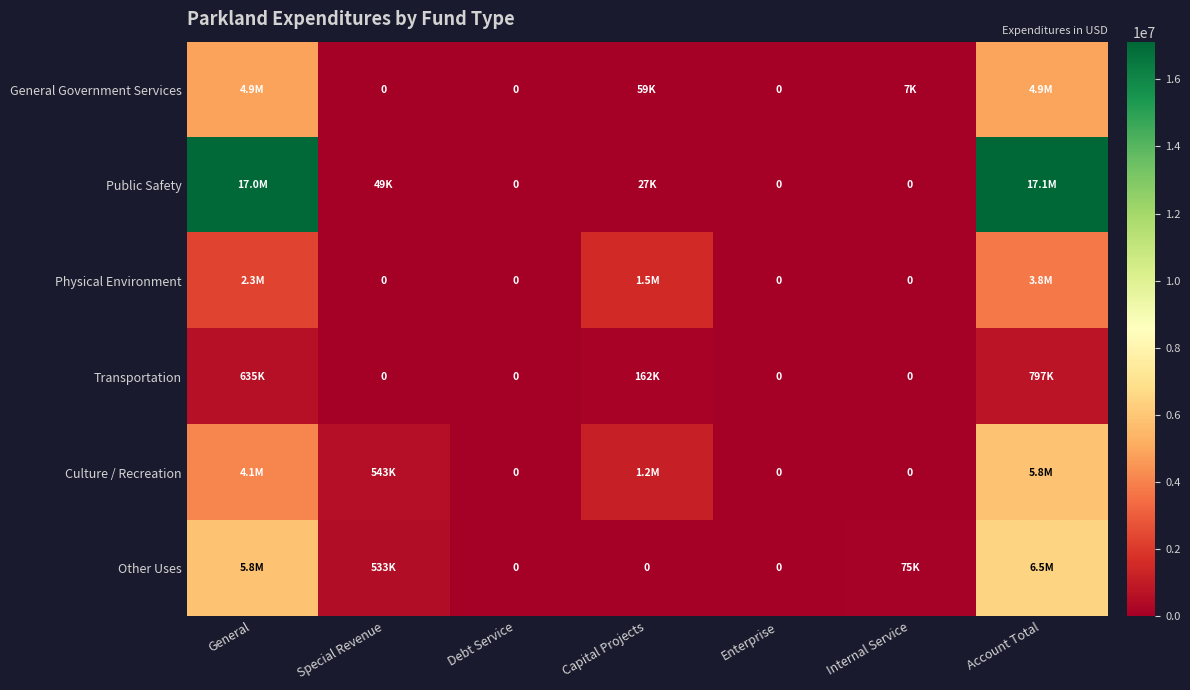

Which category has the lowest value across all series?

Special Revenue